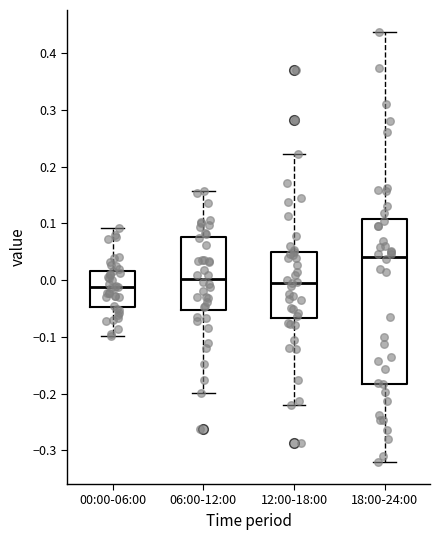

Where does the upper whisker of the box for 18:00-24:00 end on the y-axis? The values are not printed on the chart, so give them approximately, as read against the axis.

0.44